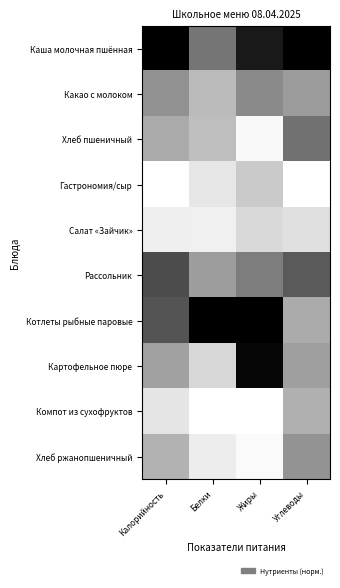

Reading left to right, transcribe all the data shown in this chart.

Каша молочная пшённая: Калорийность=1.0	Белки=0.6	Жиры=0.9	Углеводы=1.0
Какао с молоком: Калорийность=0.5	Белки=0.4	Жиры=0.5	Углеводы=0.5
Хлеб пшеничный: Калорийность=0.4	Белки=0.4	Жиры=0.1	Углеводы=0.6
Гастрономия/сыр: Калорийность=0.0	Белки=0.2	Жиры=0.3	Углеводы=0.0
Салат «Зайчик»: Калорийность=0.1	Белки=0.1	Жиры=0.2	Углеводы=0.2
Рассольник: Калорийность=0.8	Белки=0.5	Жиры=0.6	Углеводы=0.7
Котлеты рыбные паровые: Калорийность=0.7	Белки=1.0	Жиры=1.0	Углеводы=0.4
Картофельное пюре: Калорийность=0.5	Белки=0.3	Жиры=1.0	Углеводы=0.5
Компот из сухофруктов: Калорийность=0.2	Белки=0.0	Жиры=0.0	Углеводы=0.4
Хлеб ржанопшеничный: Калорийность=0.4	Белки=0.1	Жиры=0.0	Углеводы=0.5